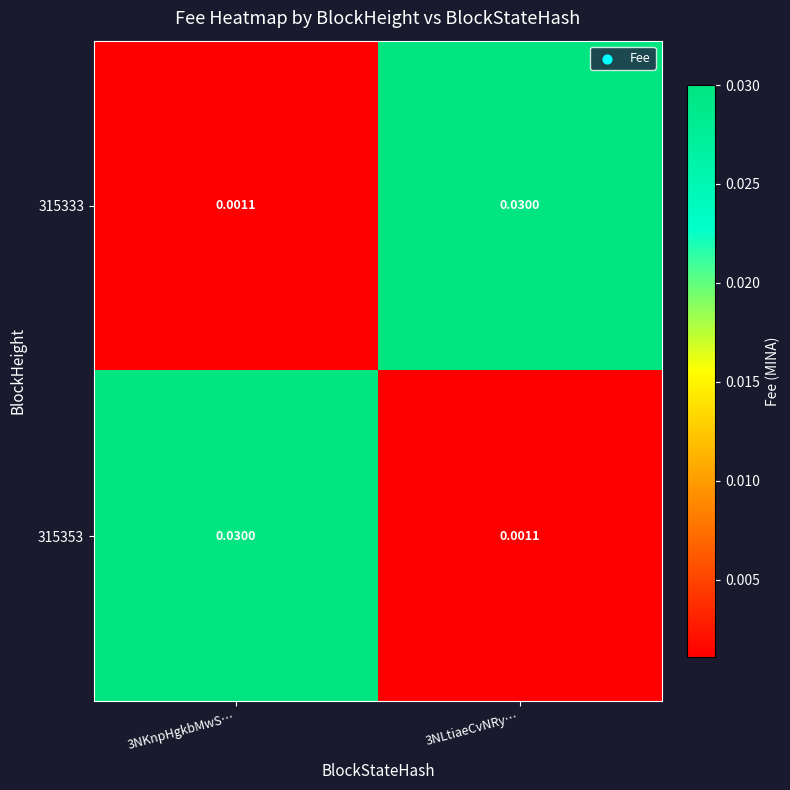

Which series has the largest total across all categories?

315333